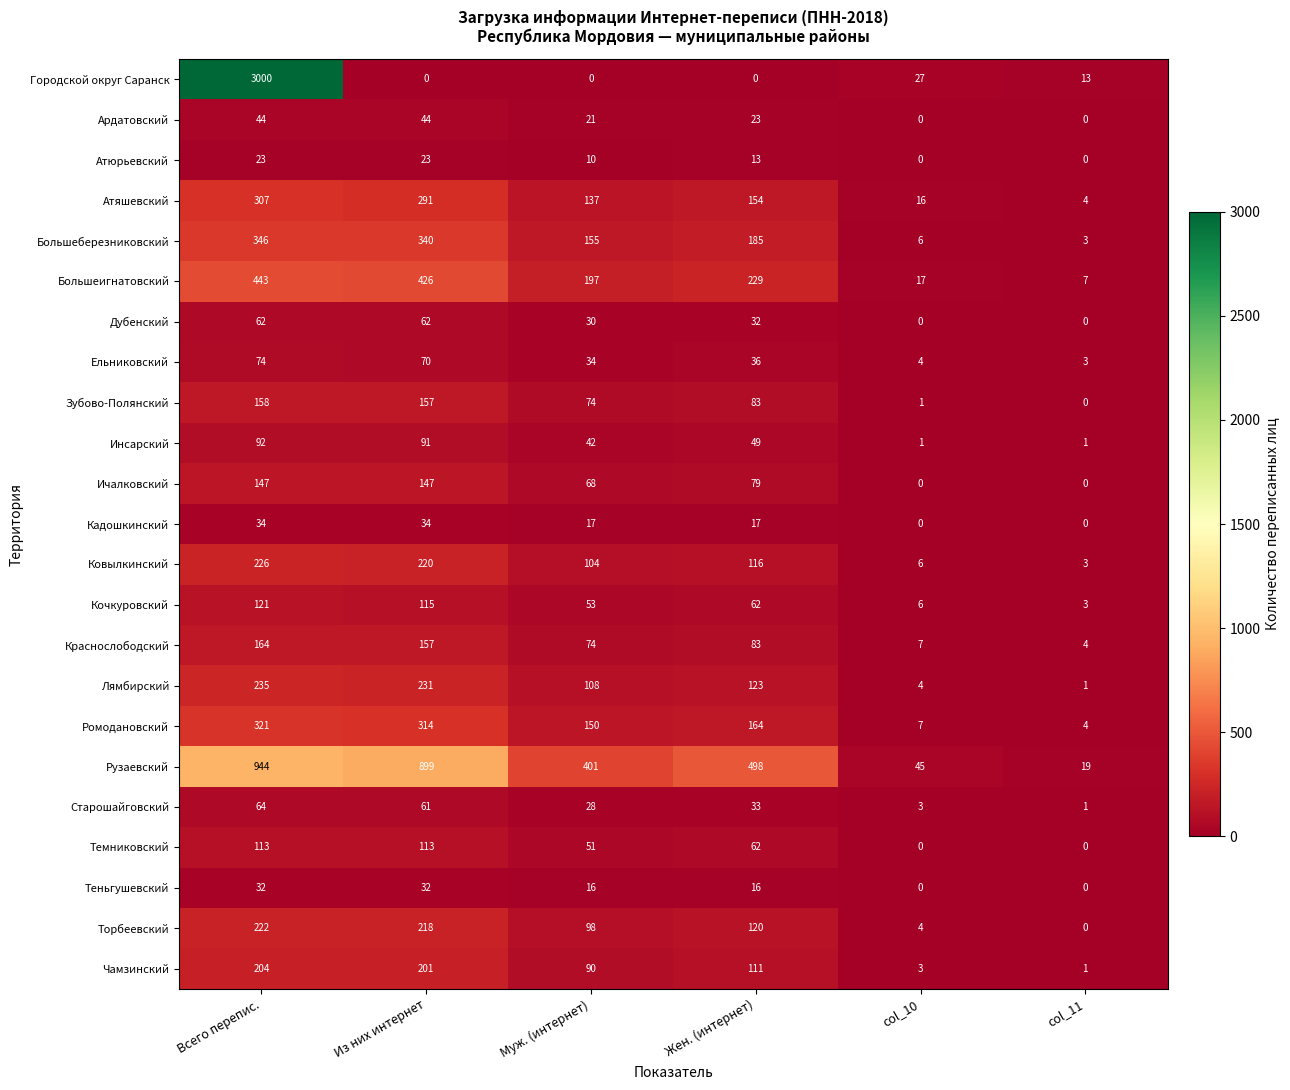

True or false: Большеигнатовский has a value of 7 at col_11.

True